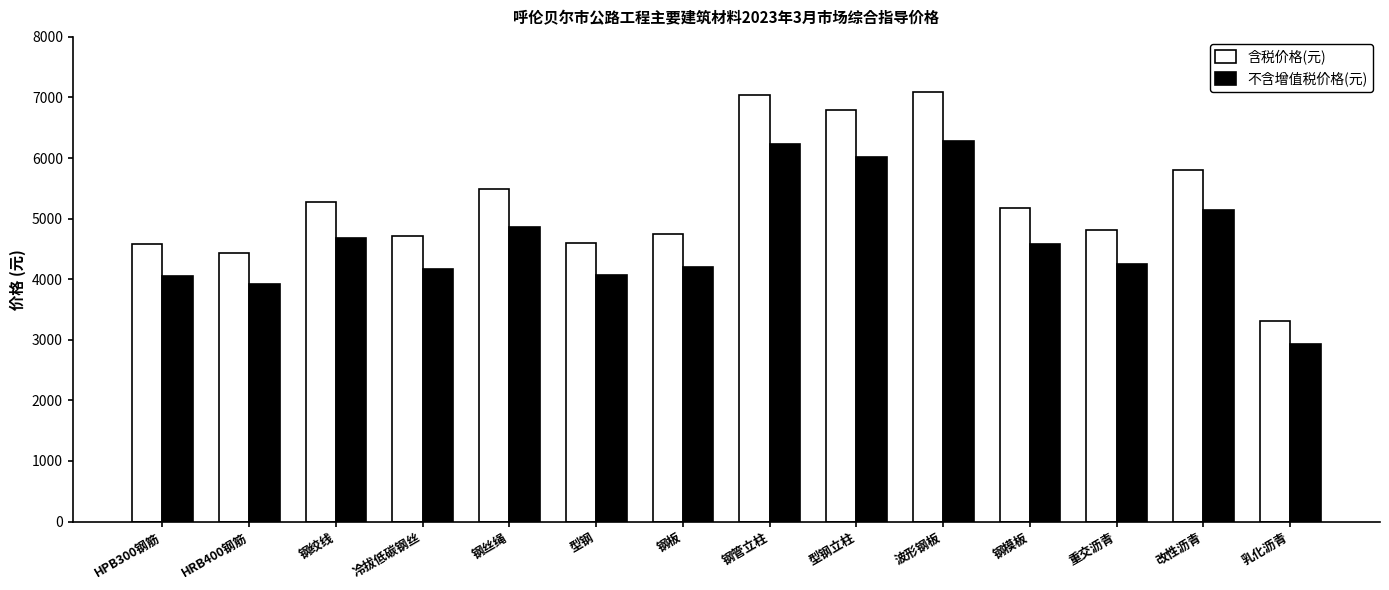

What position from the right is 型钢?

9